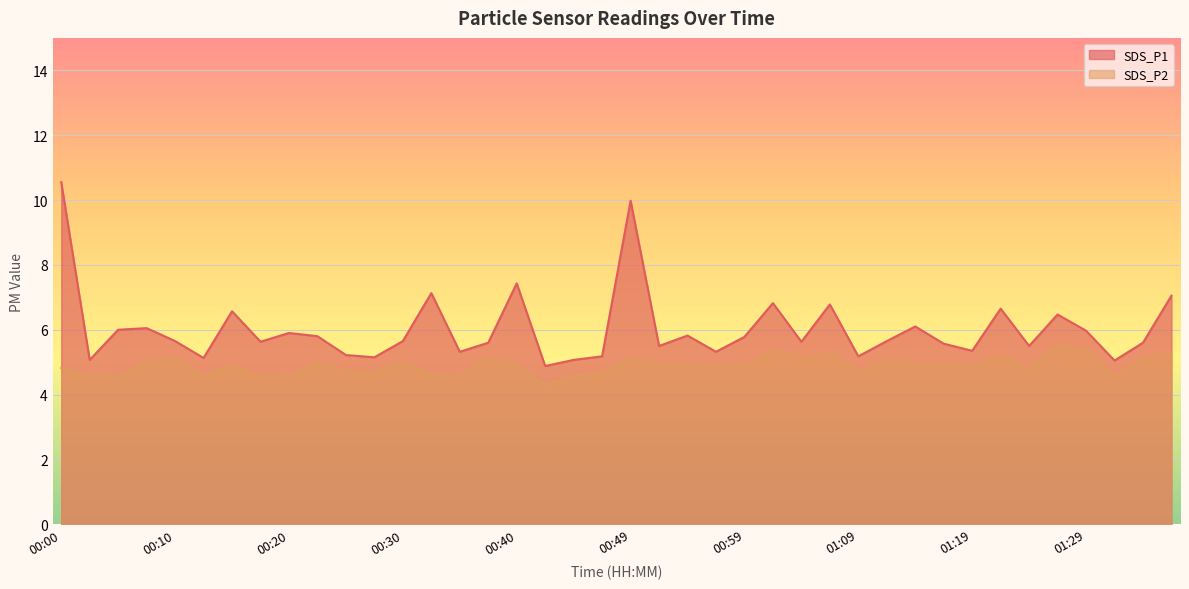

At which category does SDS_P1 reach its first local valley?

00:03